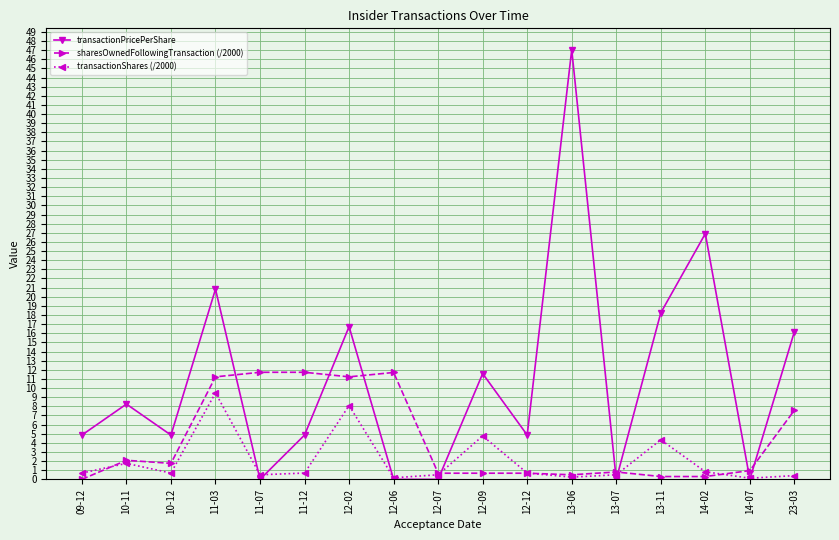

How many times do transactionPricePerShare and sharesOwnedFollowingTransaction (/2000) cross each other?

8